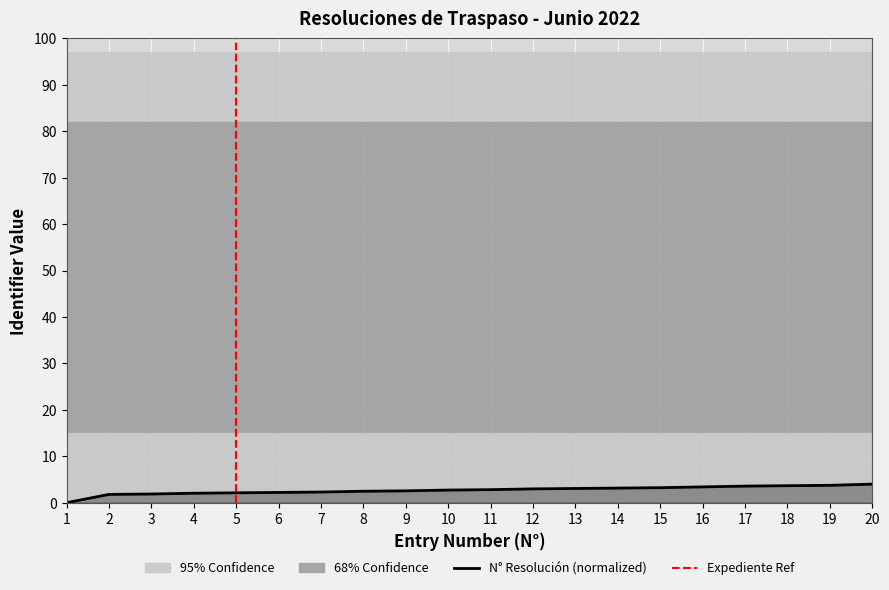

What is the ratio of the value at 9 to the value at 7?

1.1